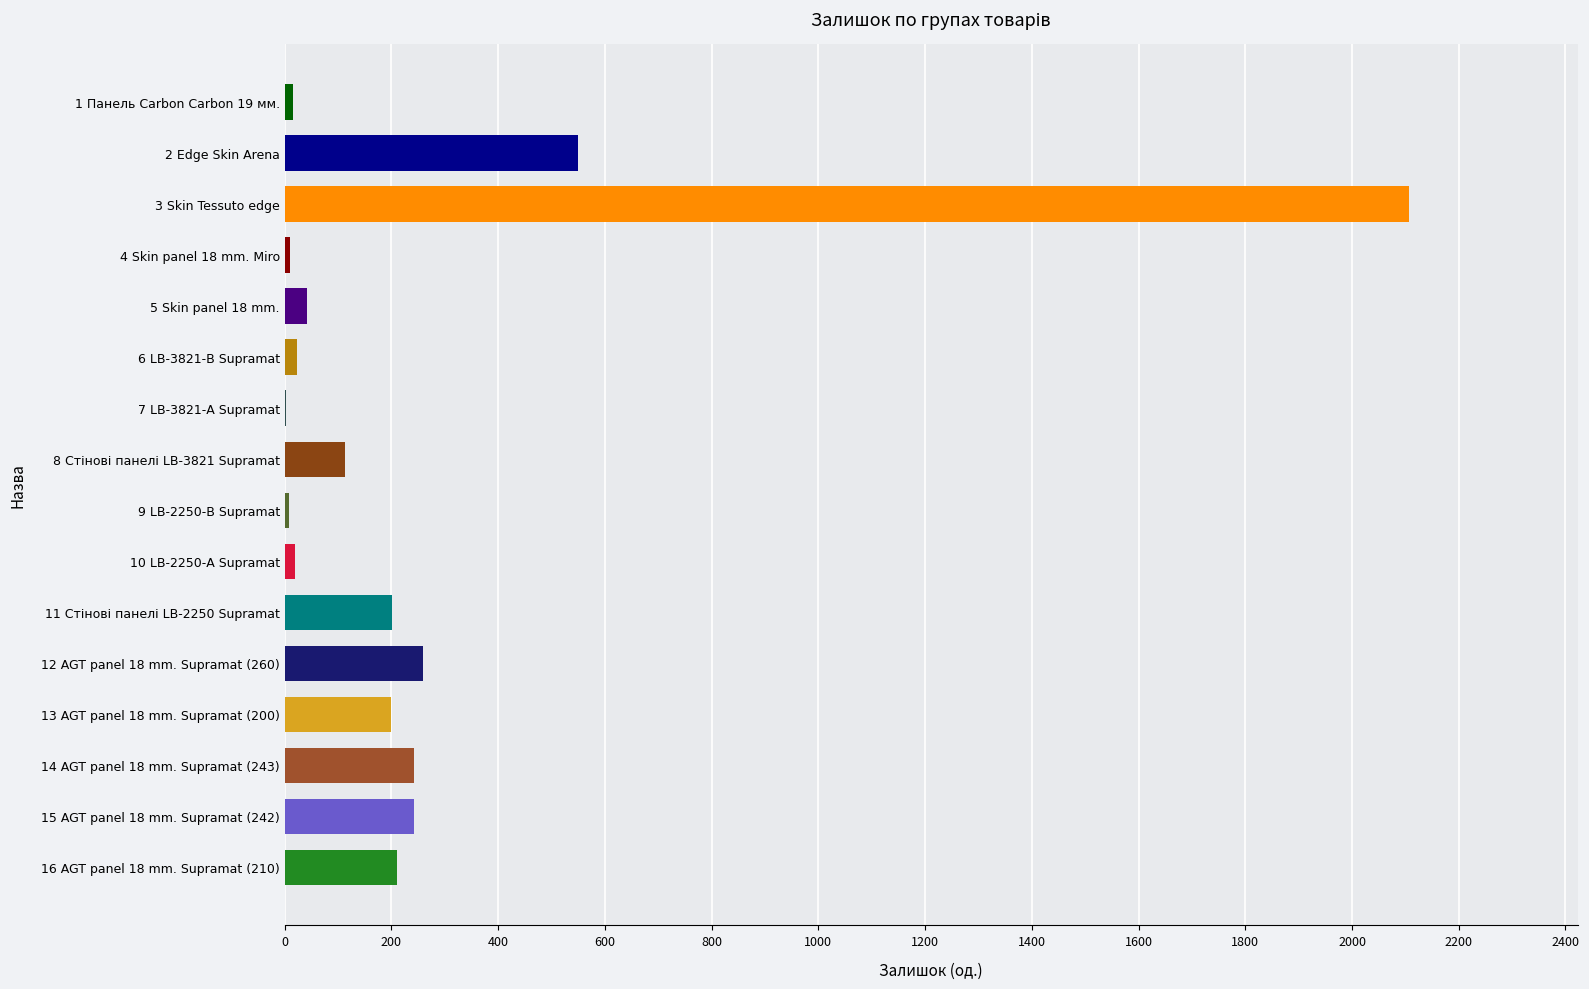

Approximately how many times larger is the value at 16 AGT panel 18 mm. Supramat (210) compared to 15 AGT panel 18 mm. Supramat (242)?

0.9